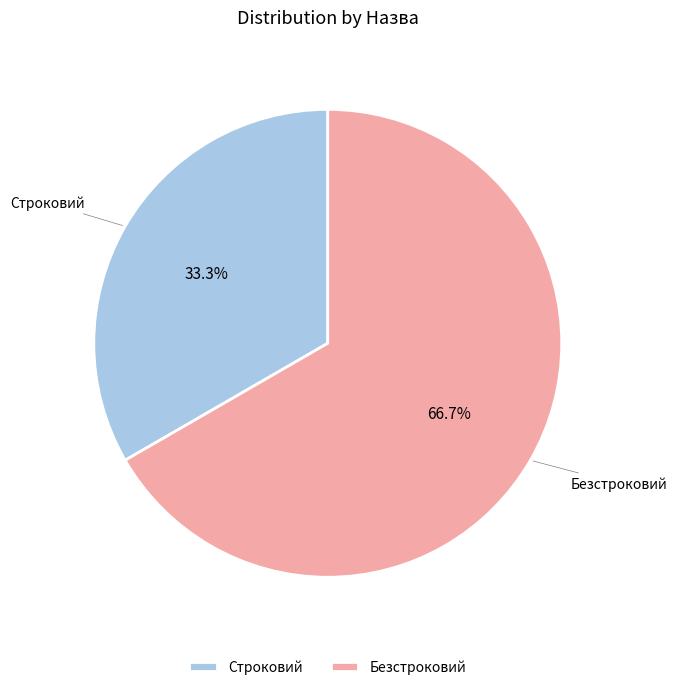

Which has a higher value, Безстроковий or Строковий?

Безстроковий